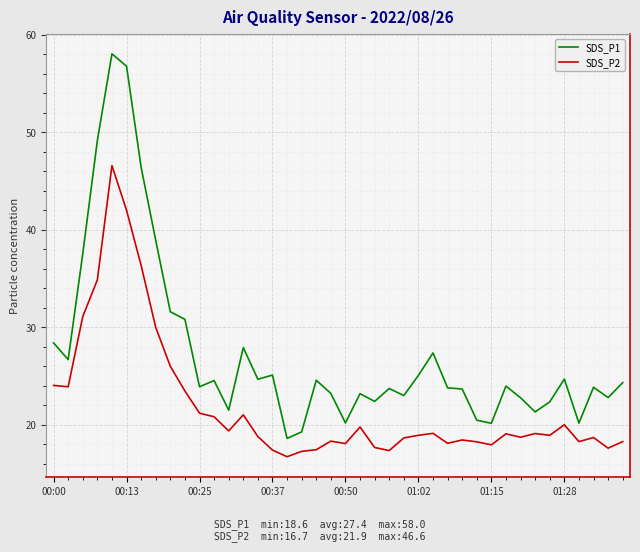

What is the minimum value for SDS_P2?

16.7